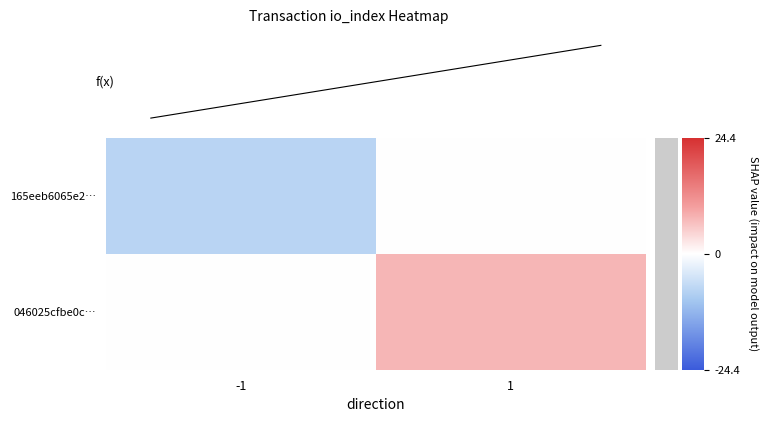

What is the maximum value shown in the chart?

17.0